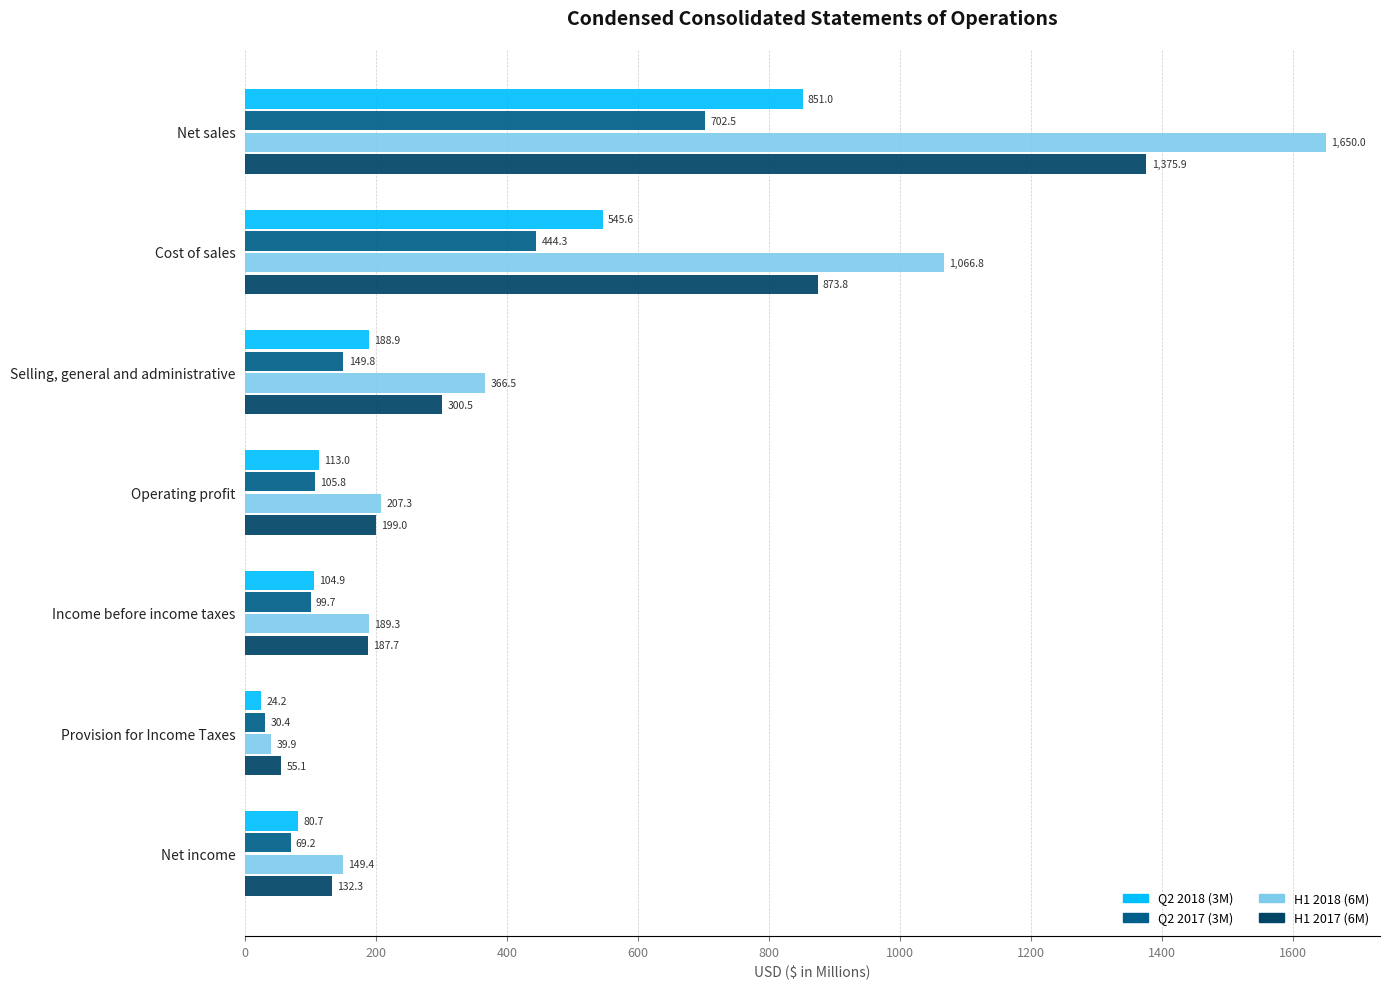

What is the sum of all Q2 2017 (3M) values?

1601.7